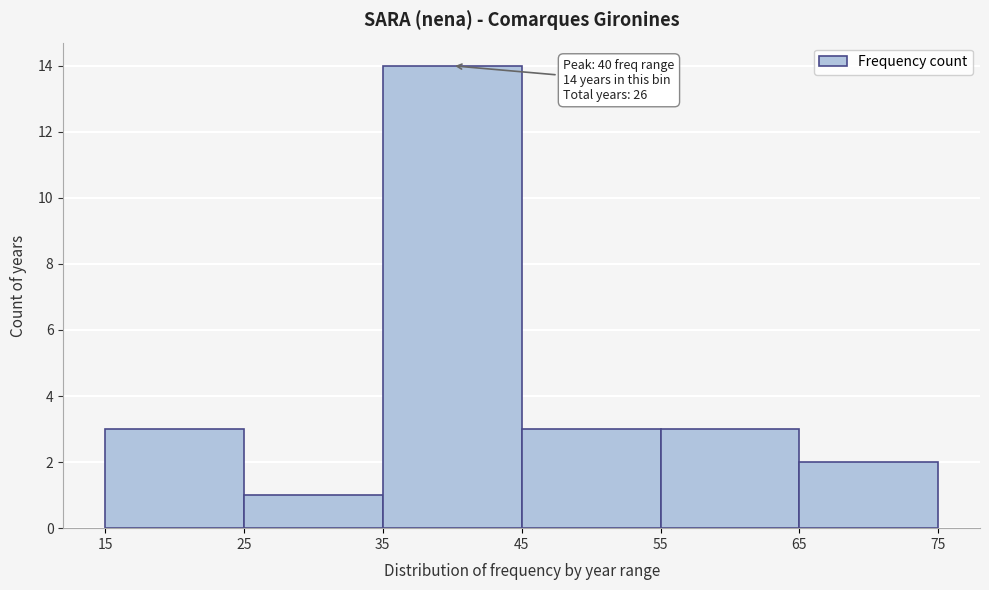

Which range on the x-axis has the tallest bar?

35 to 45